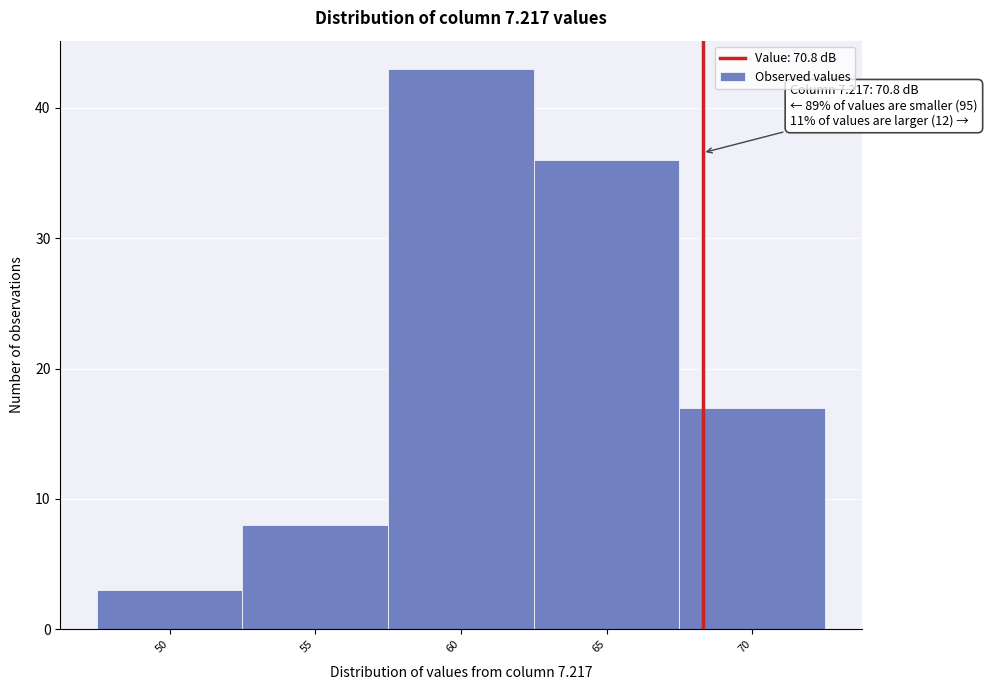

Reading left to right, transcribe all the data shown in this chart.

50=3	55=8	60=43	65=36	70=17